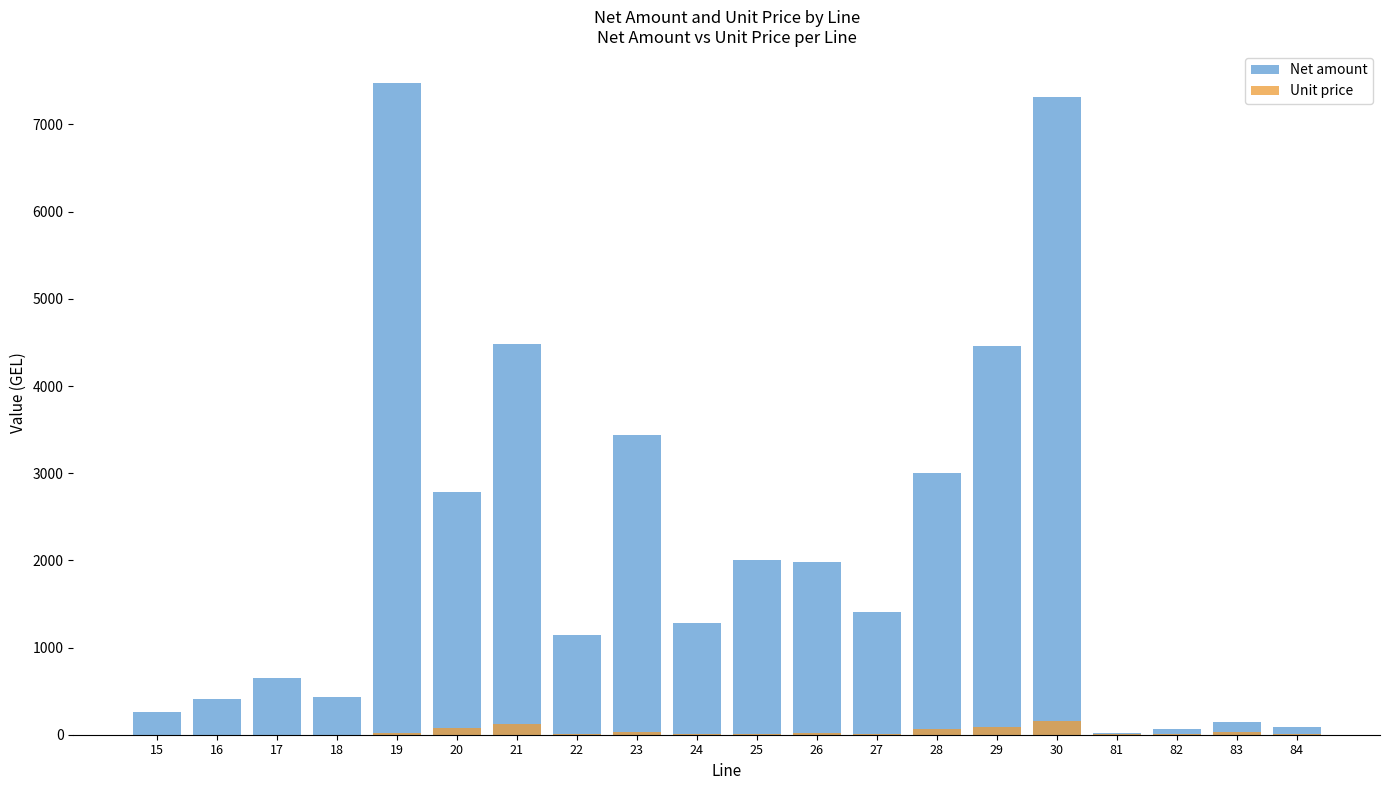

Between 16 and 30, which series saw the biggest shift?

Net amount